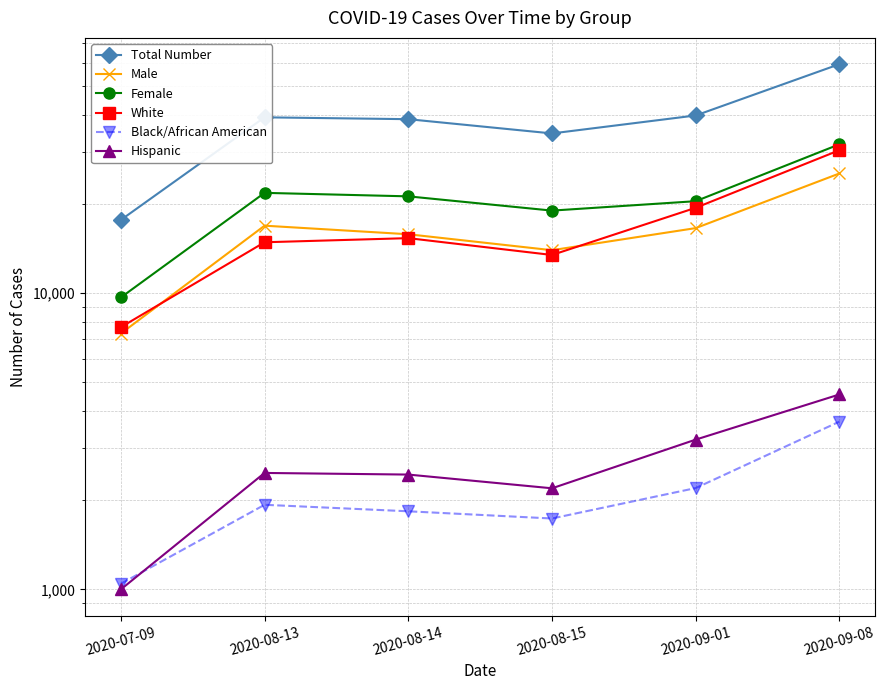

In White, how many points are lower than both neighbors (excluding endpoints)?

1